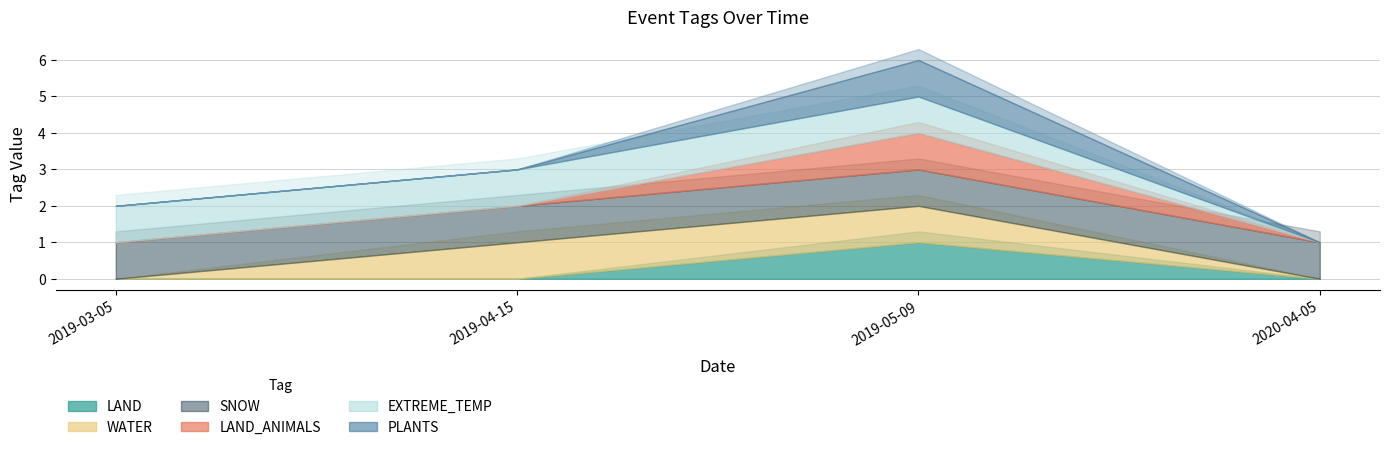

At which category is the sum across all series the highest?

2019-05-09